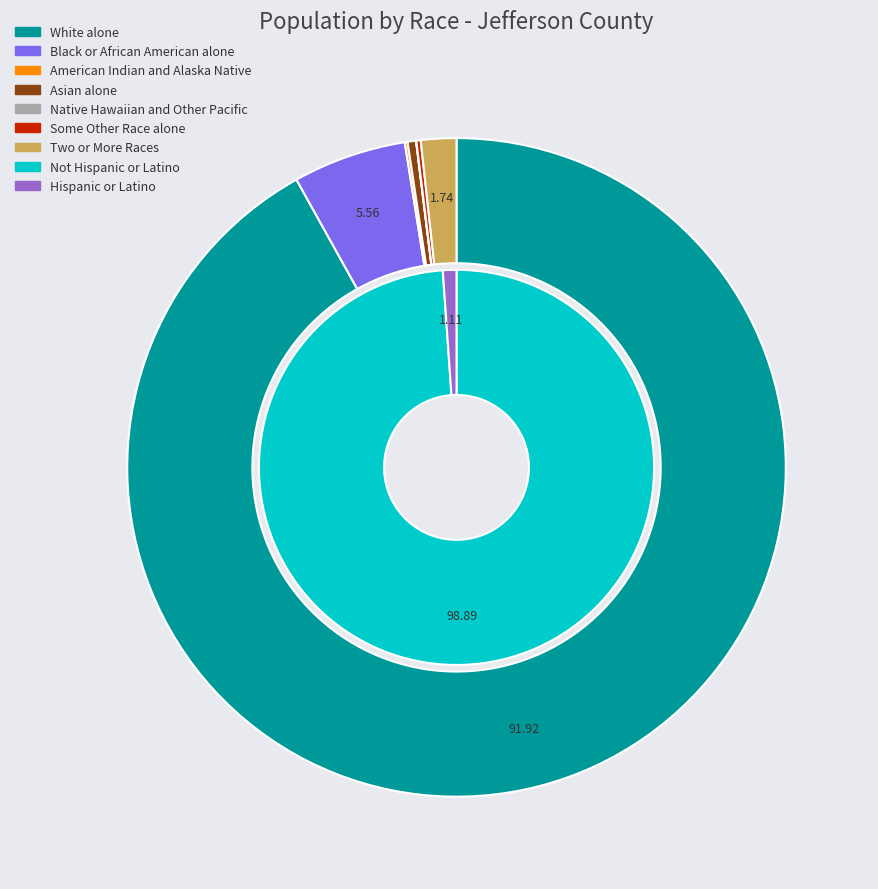

True or false: Some Other Race alone accounts for 1% of the total.

False